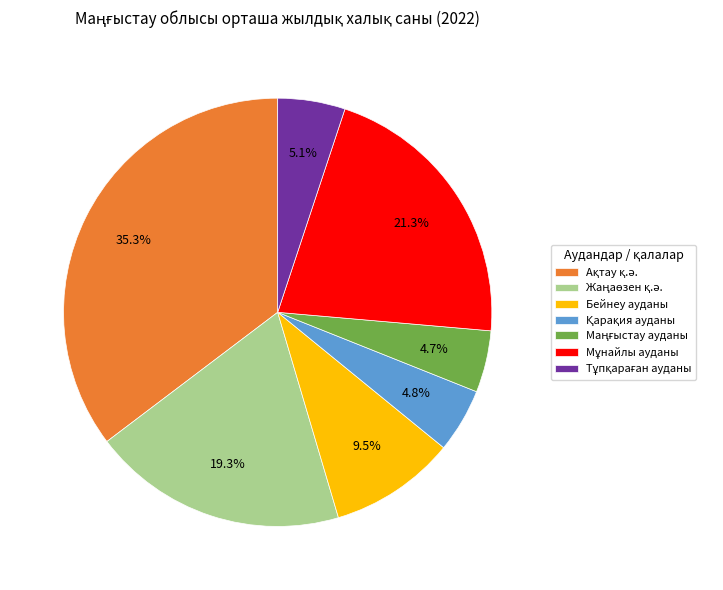

Count the number of slices in the pie.

7